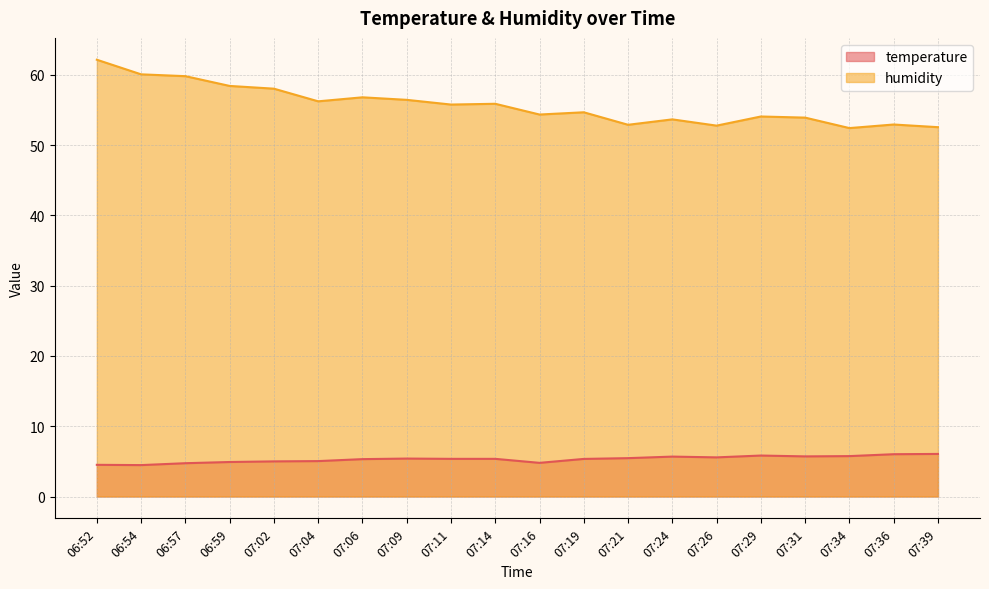

What is the lowest value of the temperature series?

4.5